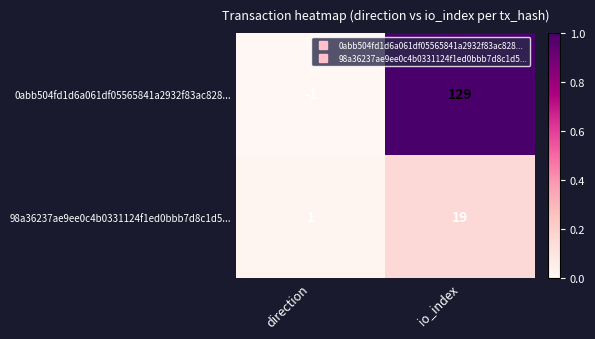

The value of 0abb504fd1d6a061df05565841a2932f83ac828... at direction is -2. True or false?

False